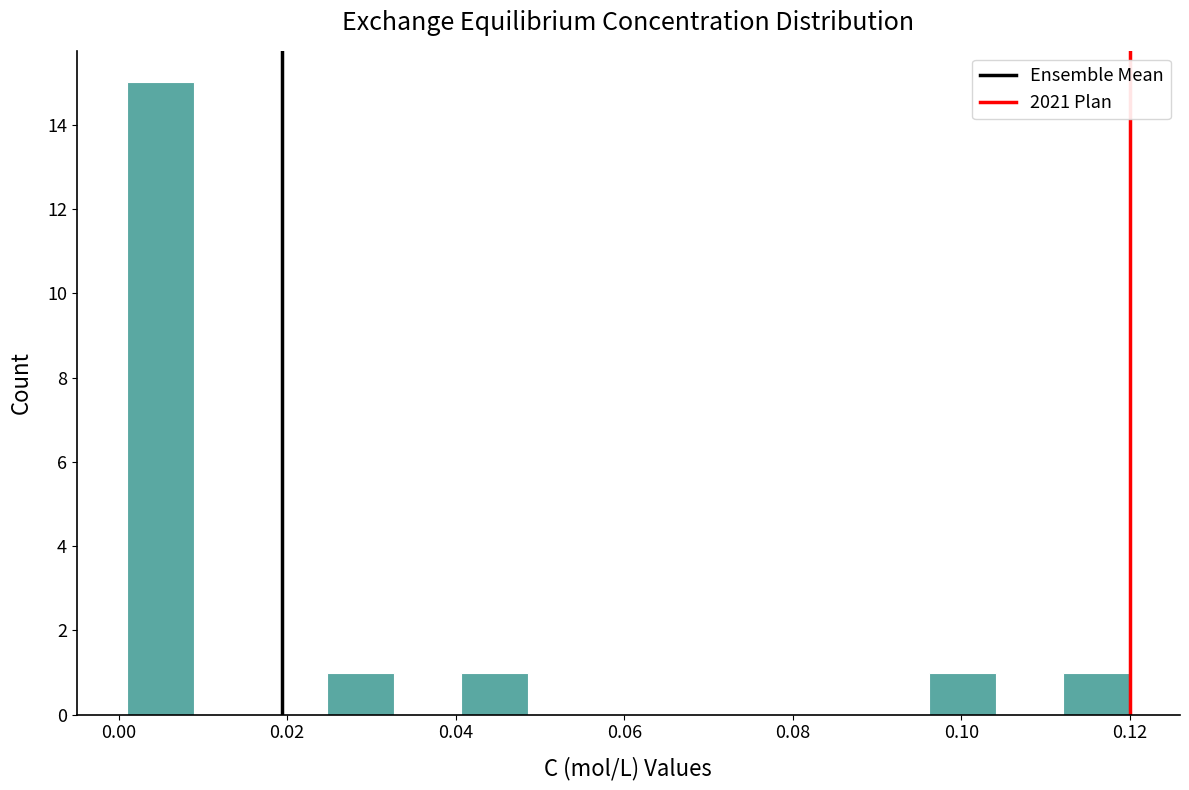

Around what value on the x-axis is the tallest bar? Give the approximate position of its centre, as read against the axis.

0.004